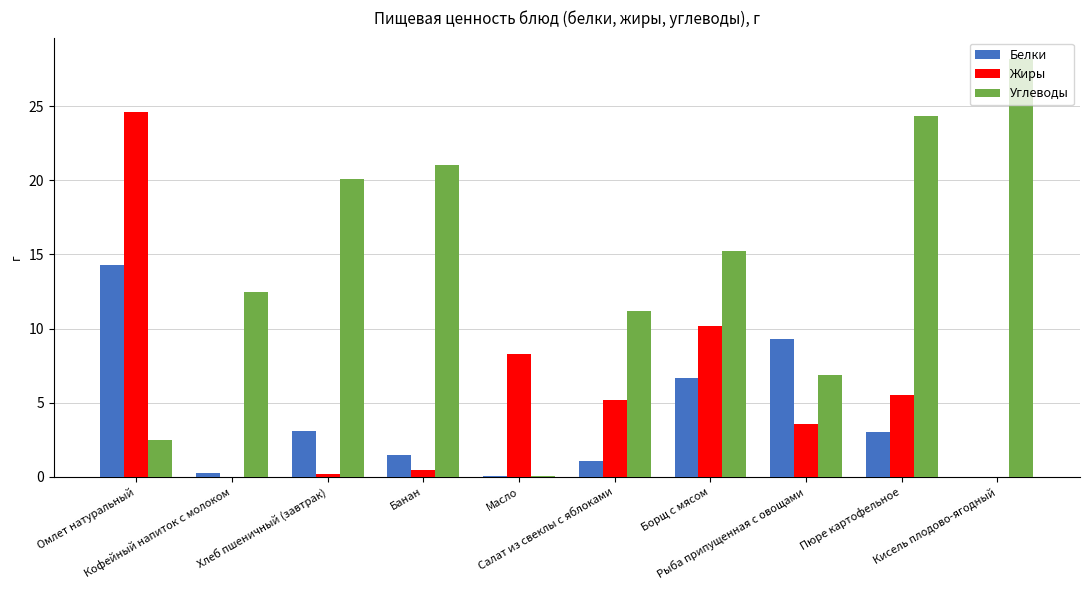

Which series has the largest total across all categories?

Углеводы